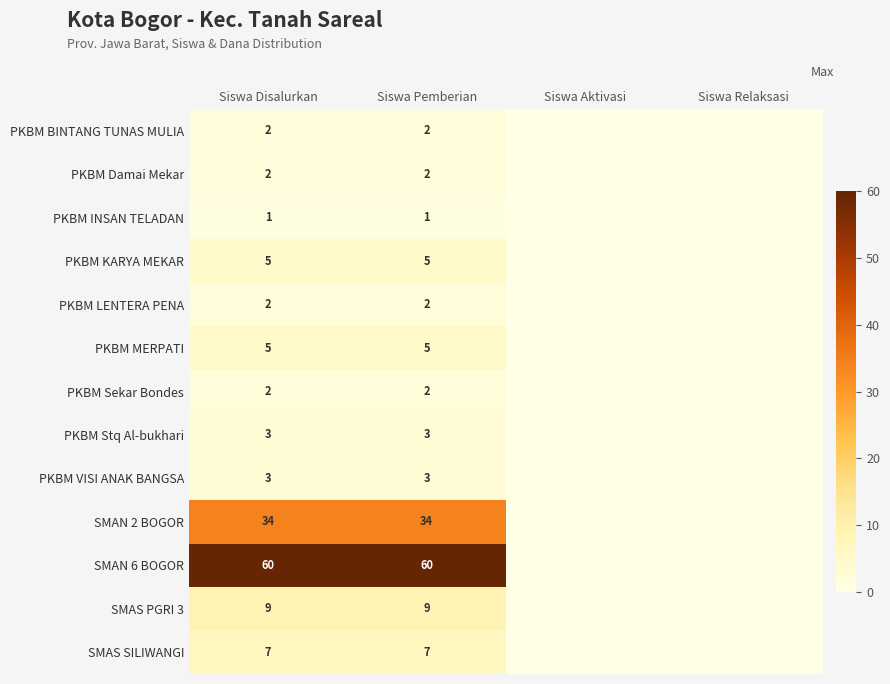

True or false: SMAS PGRI 3 has a value of 13 at Siswa Pemberian.

False